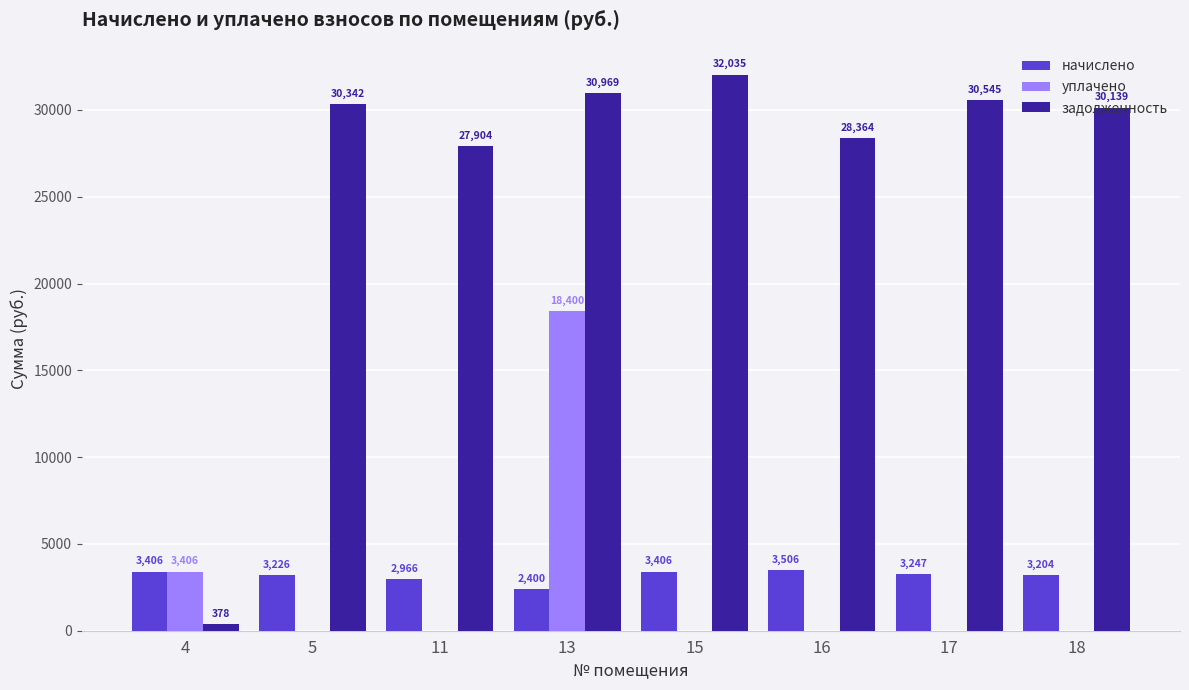

At which label is уплачено closest to 9199?

4